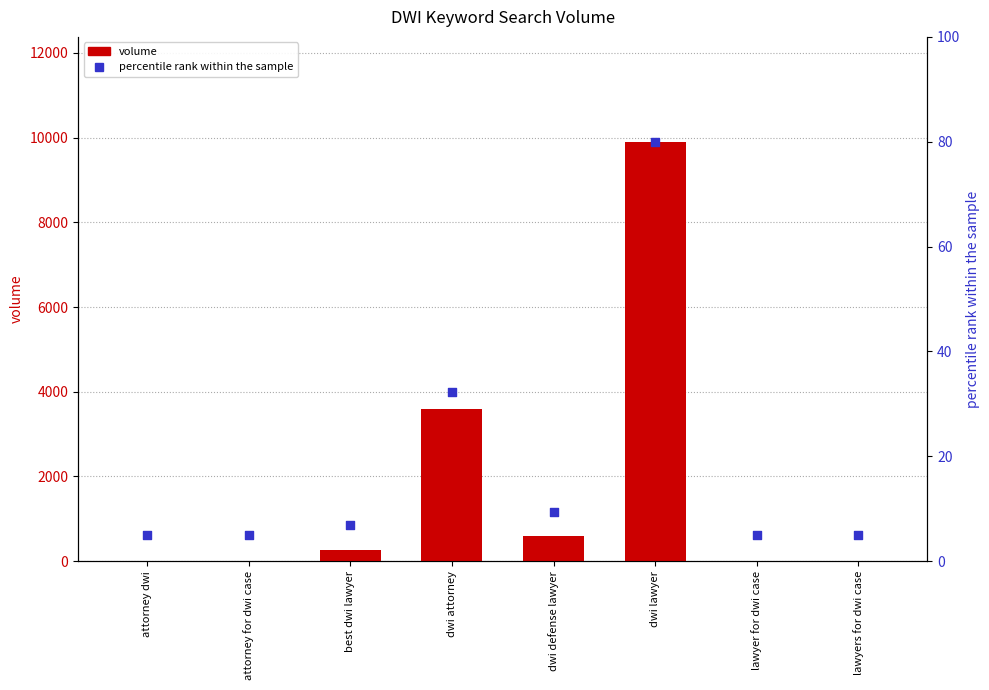

What is the total value across all series at dwi lawyer?

9980.0